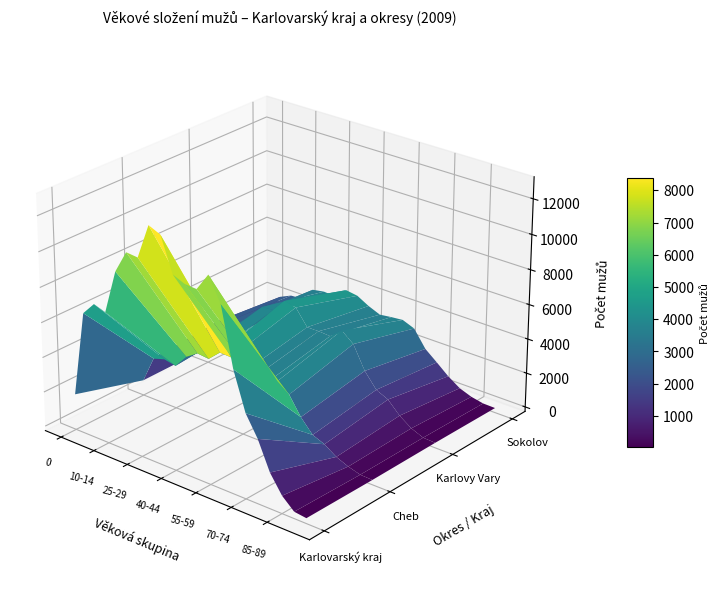

What is the lowest value of the Cheb series?

9